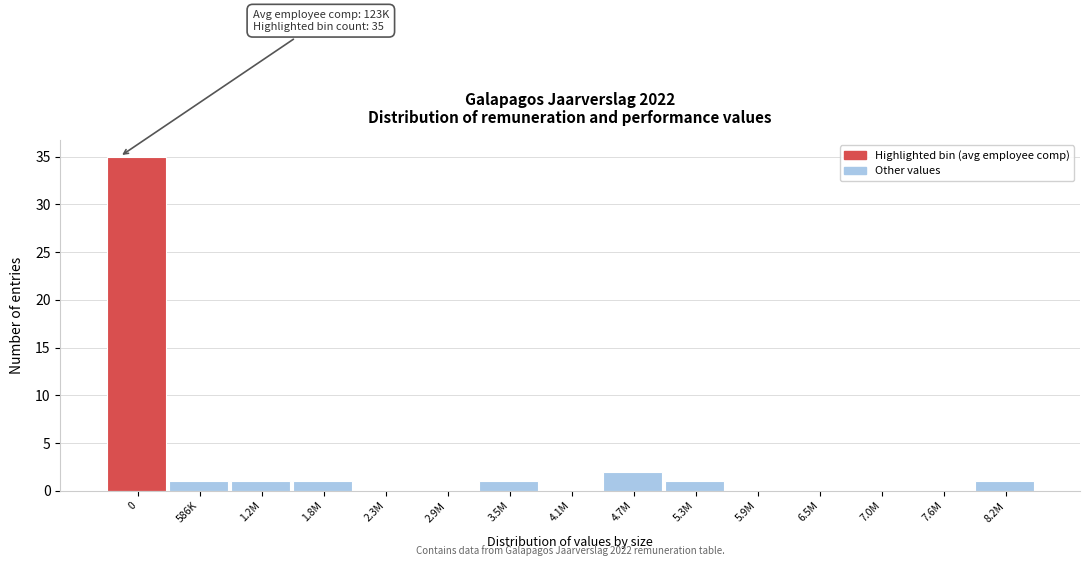

Reading right to left, transcribe all the data shown in this chart.

8.2M=1	7.6M=0	7.0M=0	6.5M=0	5.9M=0	5.3M=1	4.7M=2	4.1M=0	3.5M=1	2.9M=0	2.3M=0	1.8M=1	1.2M=1	586K=1	0=35